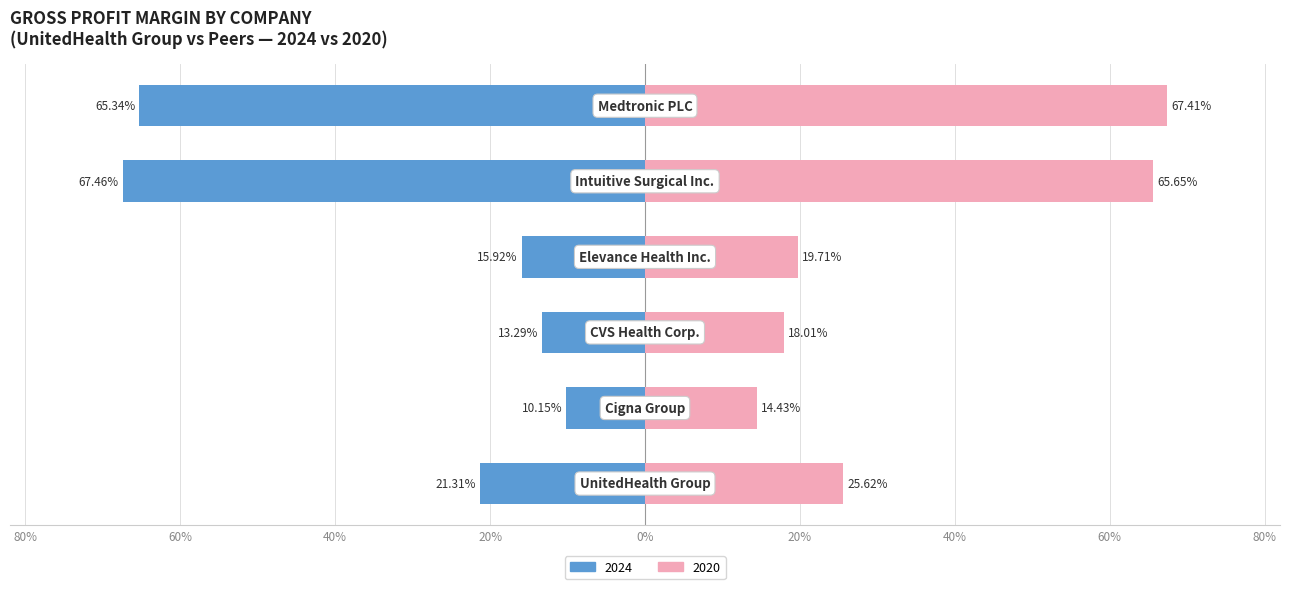

Is the value of 2020 (older) at 40% greater than the value of 2024 (recent) at 80%?

Yes